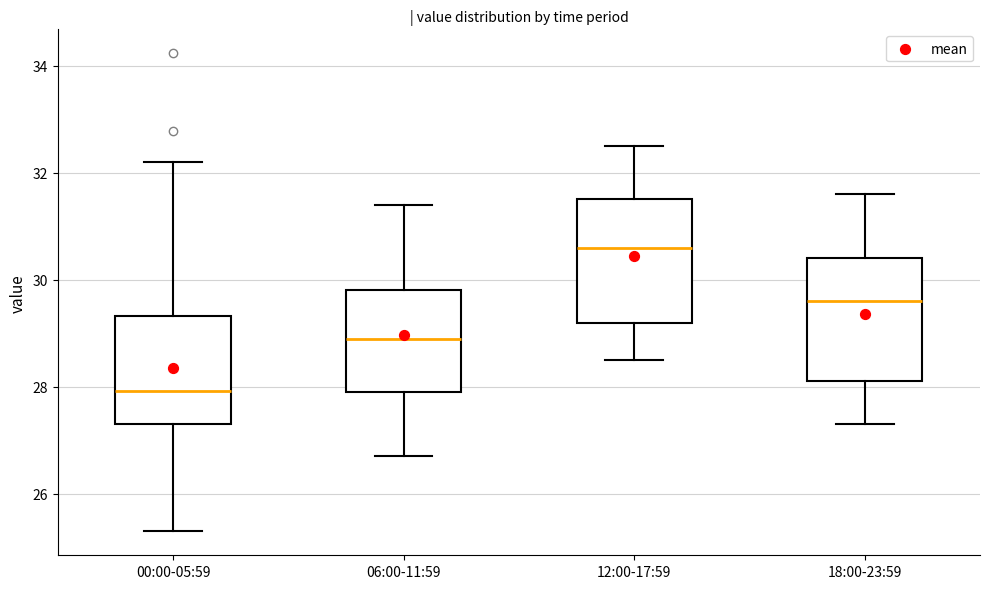

Reading left to right, read every box against the y-axis: the position of its median line, the range the box covers, and the ends of its whiskers. The values are not printed on the chart, so give them approximately, as read against the axis.

00:00-05:59: median 28.0, box 27.4 to 29.4, whiskers 25.4 to 32.2
06:00-11:59: median 29.0, box 28.0 to 29.8, whiskers 26.8 to 31.4
12:00-17:59: median 30.6, box 29.2 to 31.6, whiskers 28.6 to 32.6
18:00-23:59: median 29.6, box 28.2 to 30.4, whiskers 27.4 to 31.6